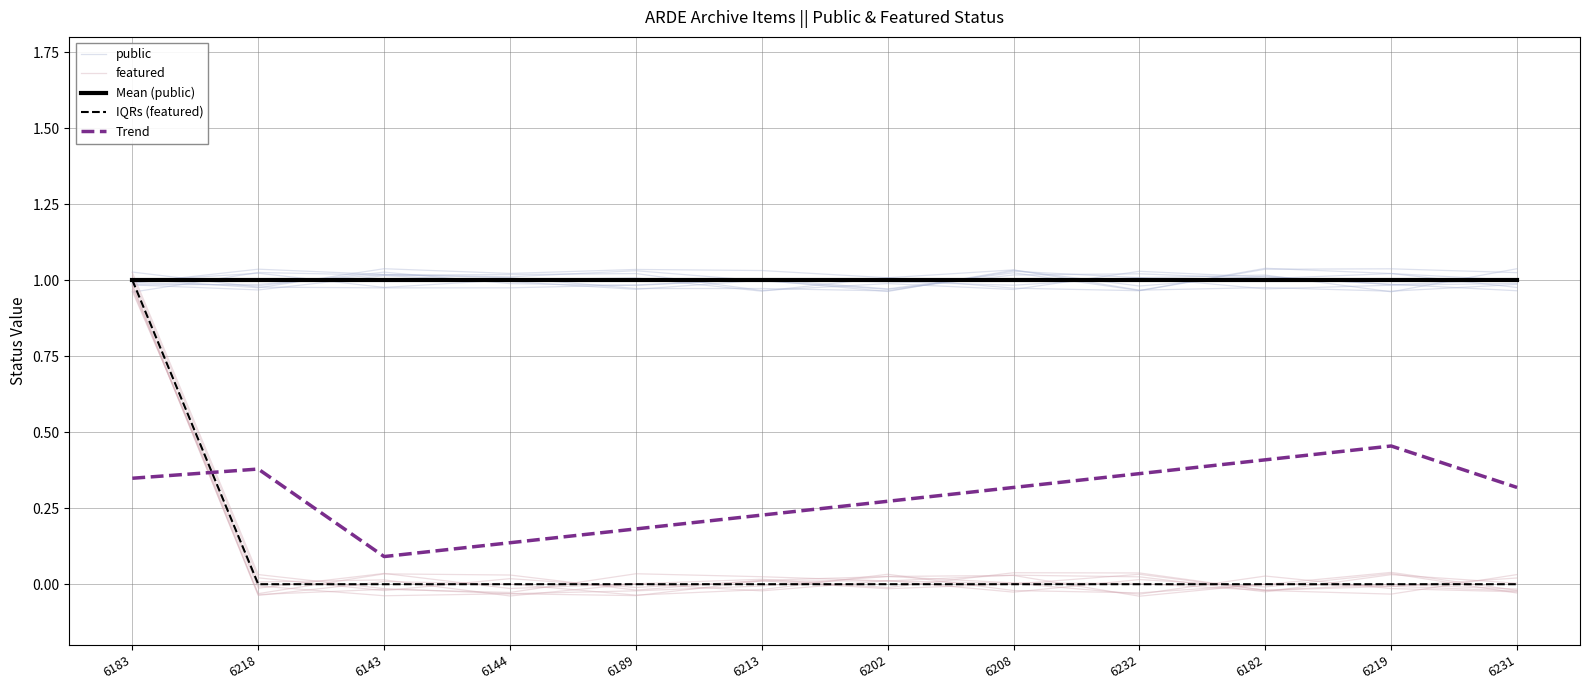

Rank the series at 6232 from highest to lowest value.

public, Mean (public), Trend, featured, IQRs (featured)